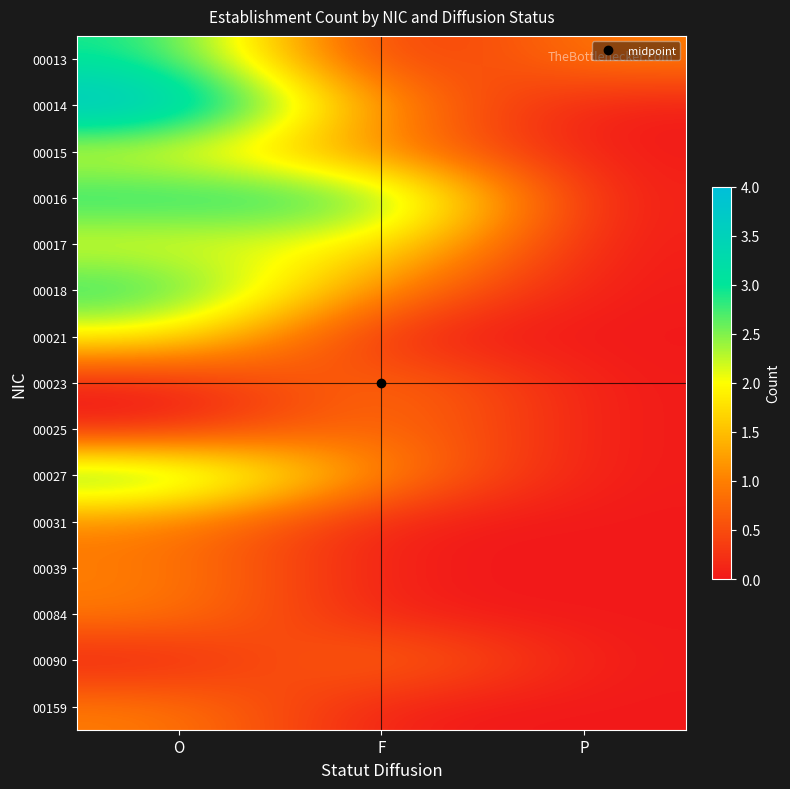

At which category does the chart reach its minimum across all series?

F